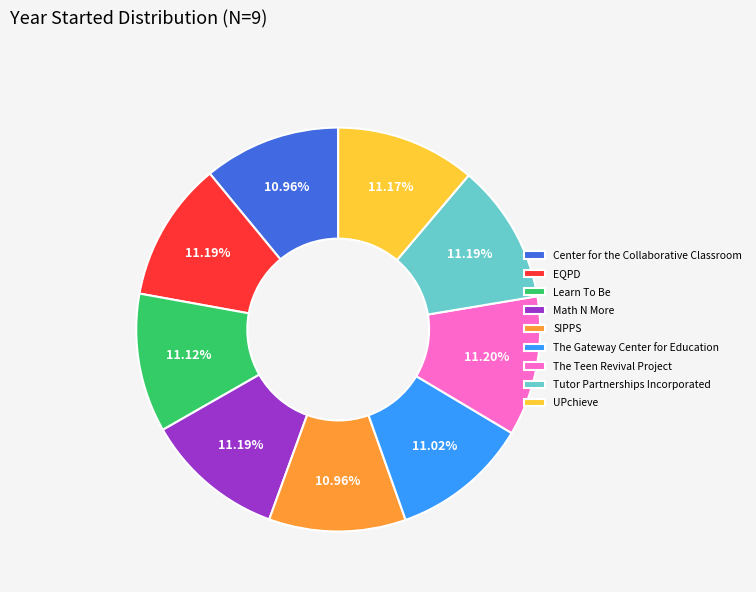

How many segments does this pie chart have?

9